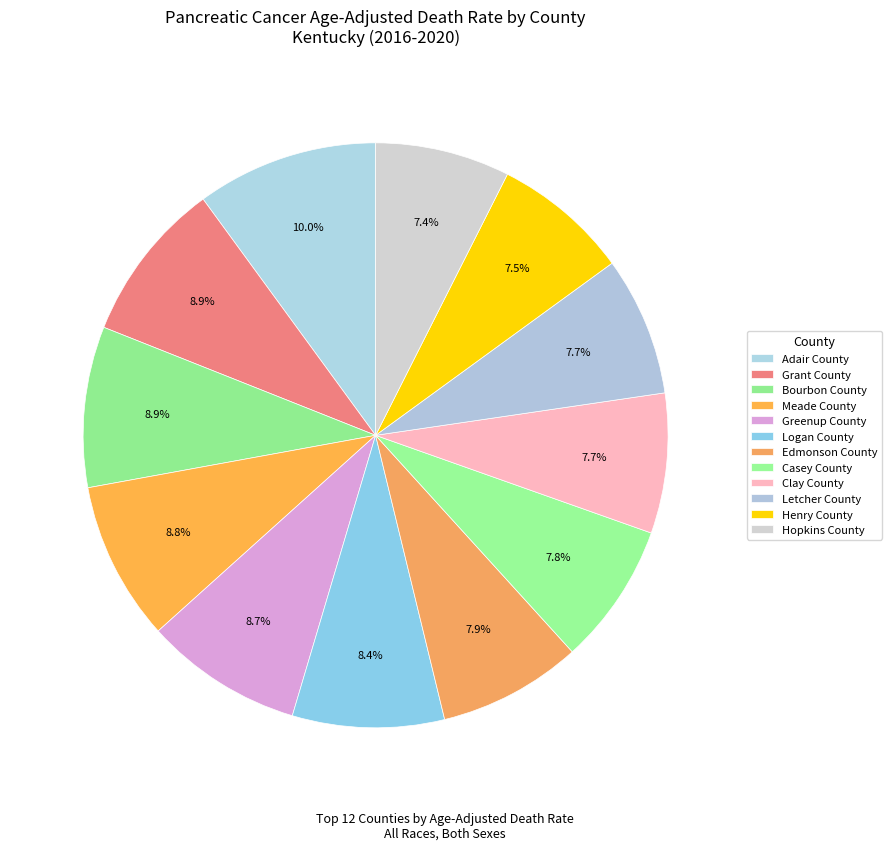

How many segments does this pie chart have?

12